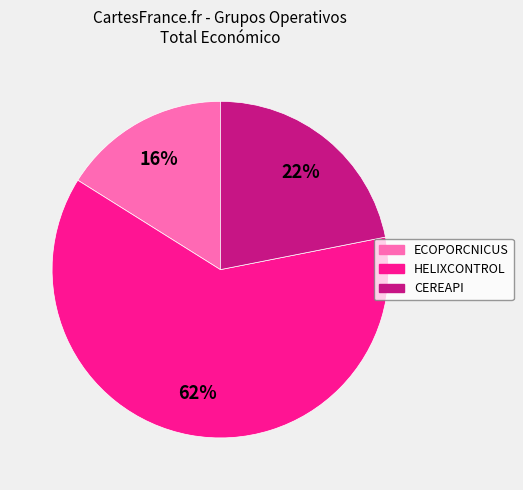

Which has a higher value, ECOPORCNICUS or CEREAPI?

CEREAPI